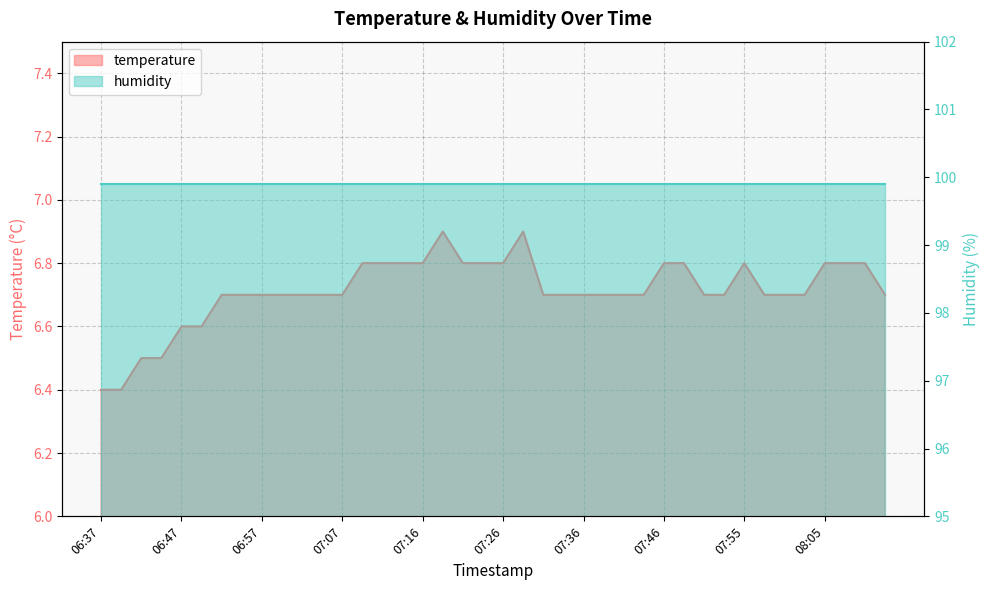

What position from the left is 07:04?

12